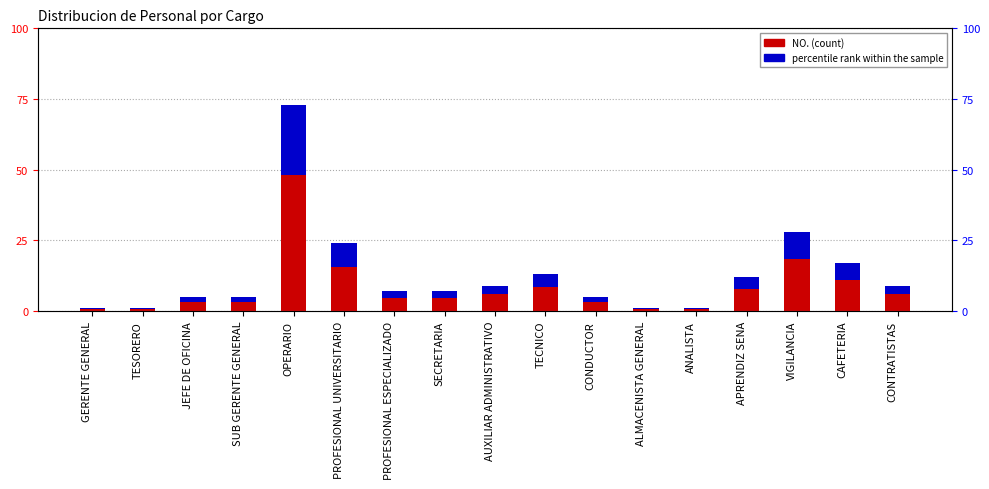

Is it true that NO. (count) equals 31.6 at PROFESIONAL UNIVERSITARIO?

False